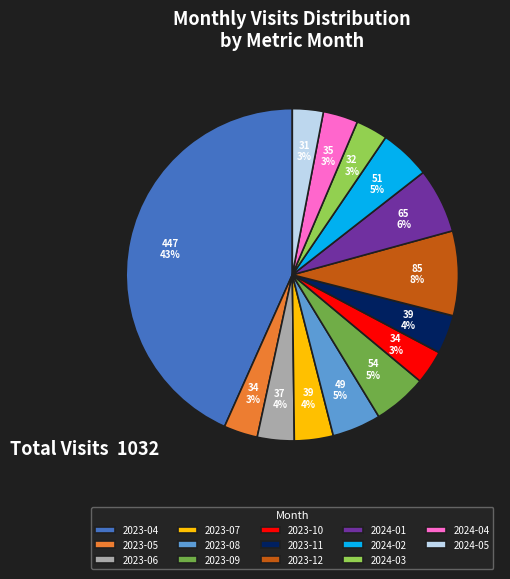

Is the sum of 2023-07 and 2023-09 greater than half?

No